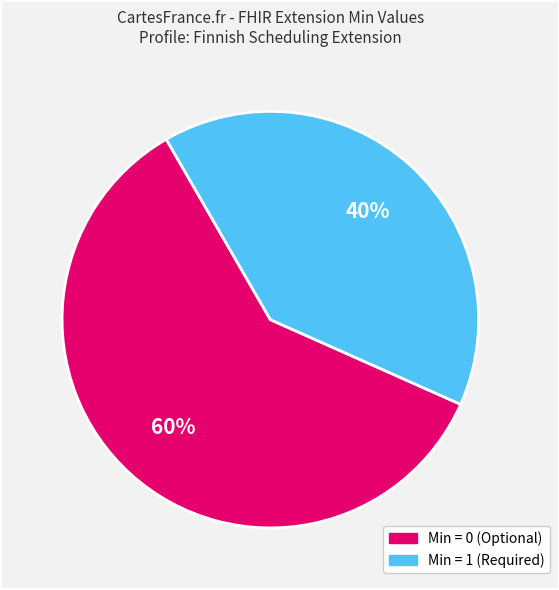

To the nearest percent, what is the difference between the largest and smallest slice percentages?

20%